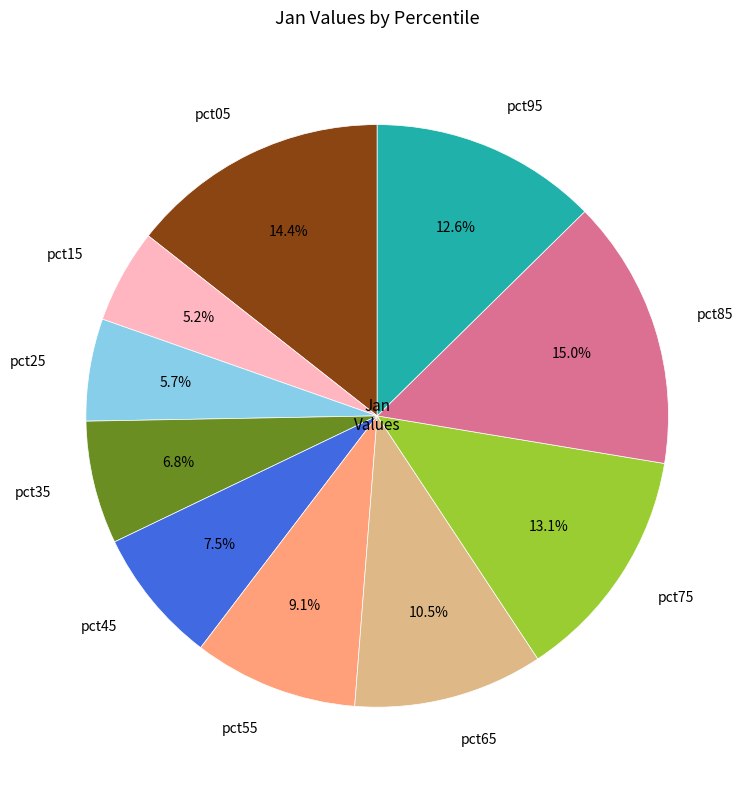

Between pct35 and pct75, which is larger?

pct75